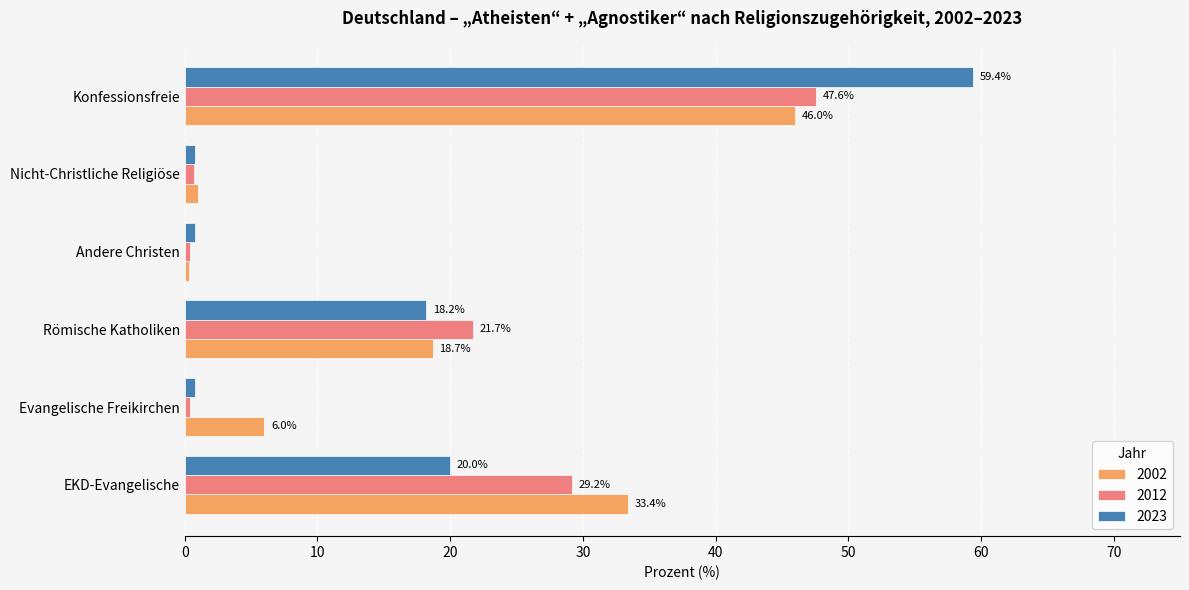

At which category is the sum across all series the highest?

Konfessionsfreie